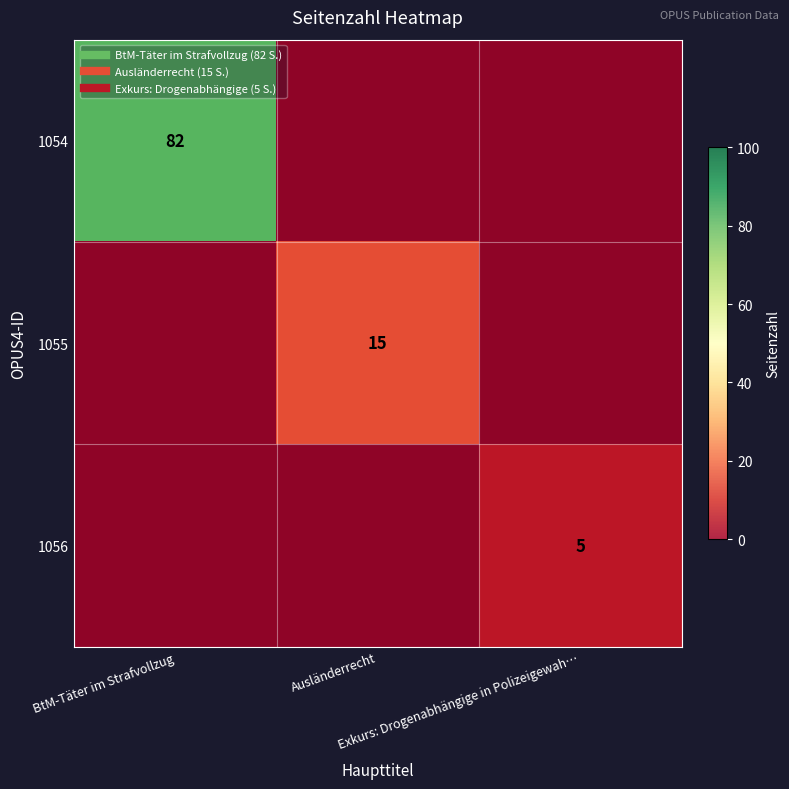

What is the sum of the 1056 values at Exkurs: Drogenabhängige in Polizeigewah… and Ausländerrecht?

5